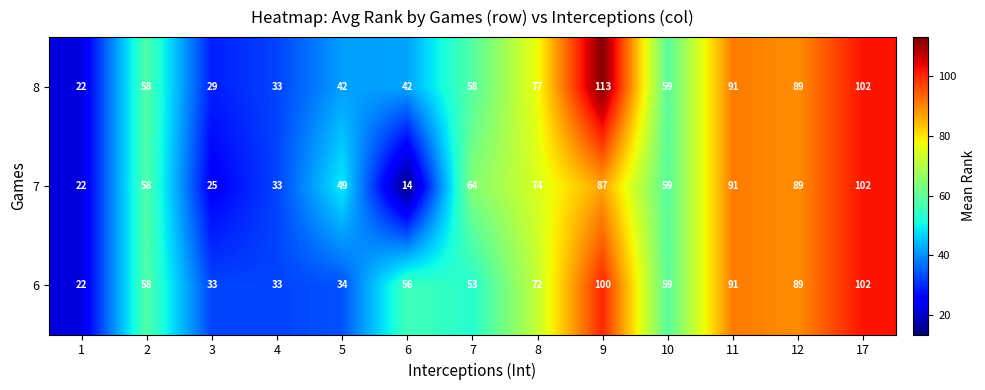

Is it true that 8 equals 77 at 8?

True